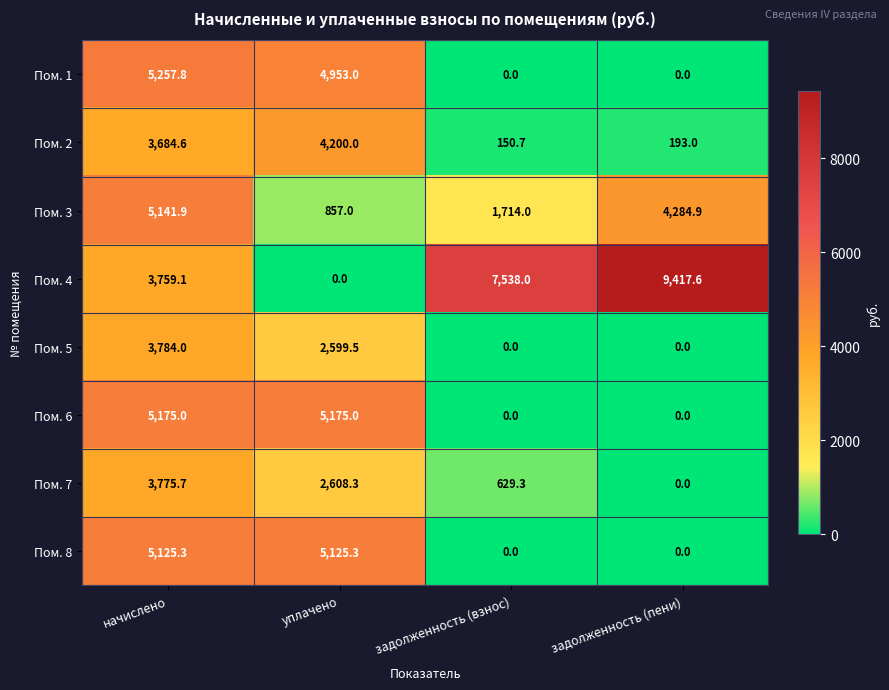

What is the difference between the highest and lowest values at задолженность (взнос)?

7538.0